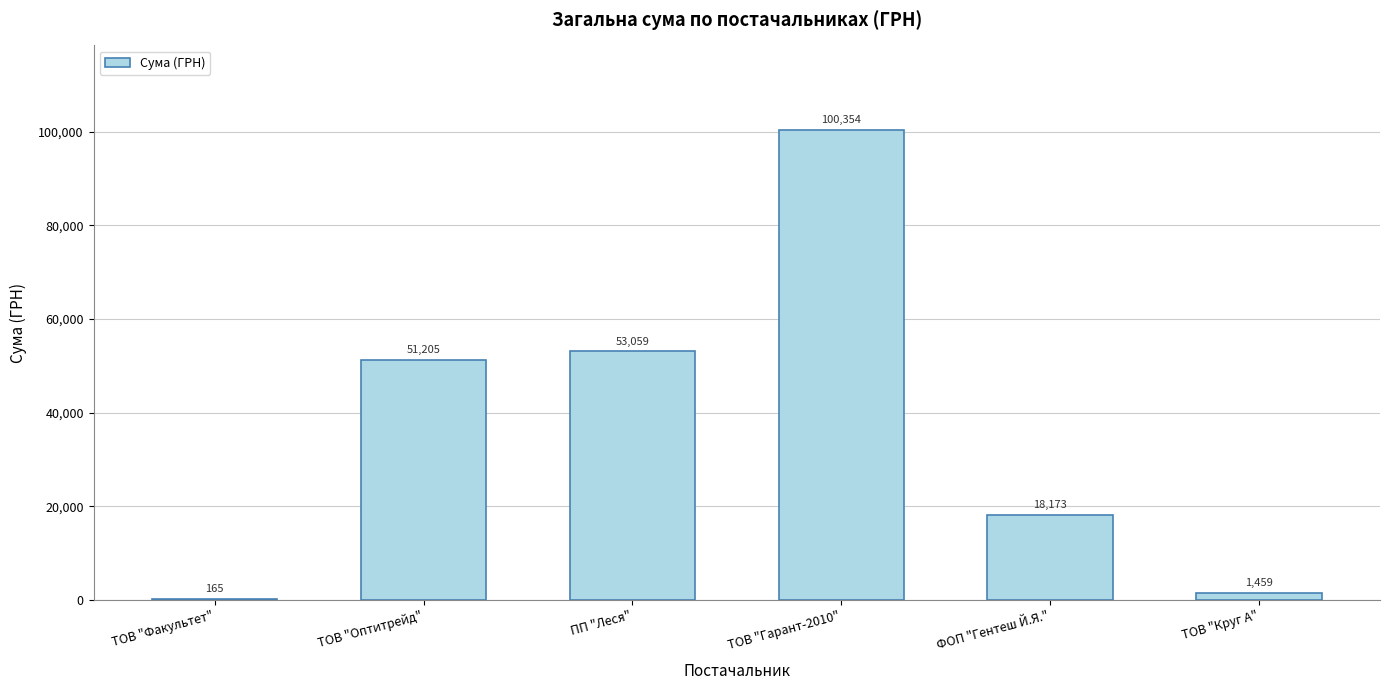

Is it true that the value at ТОВ "Факультет" is 165.0?

True